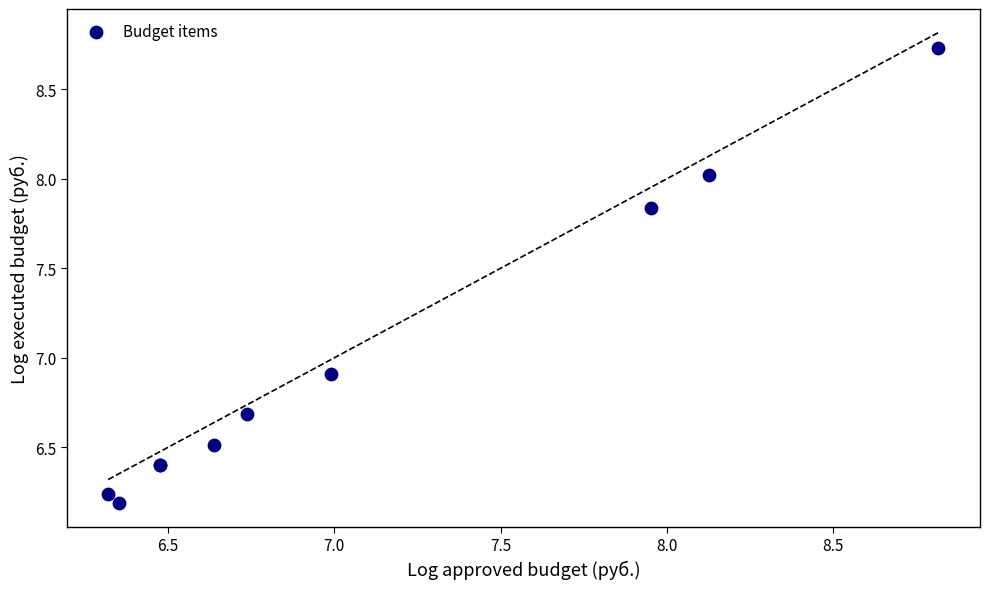

What Y value in the scatter plot is closest to 7?

6.9